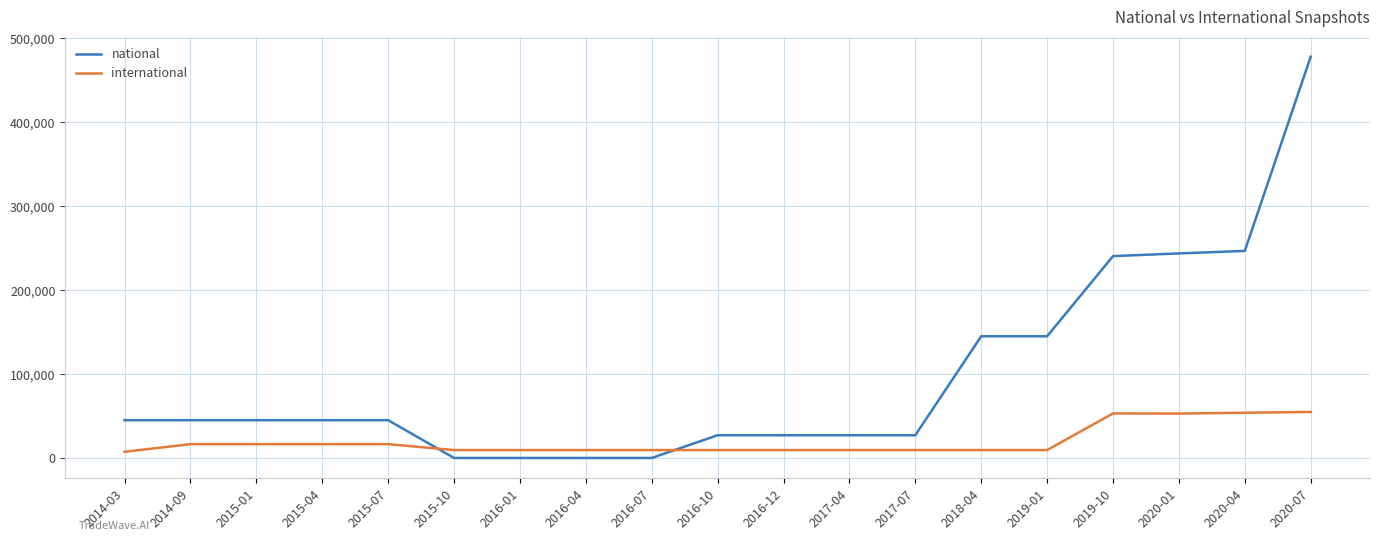

The value of national at 2017-07 is 27259. True or false?

True